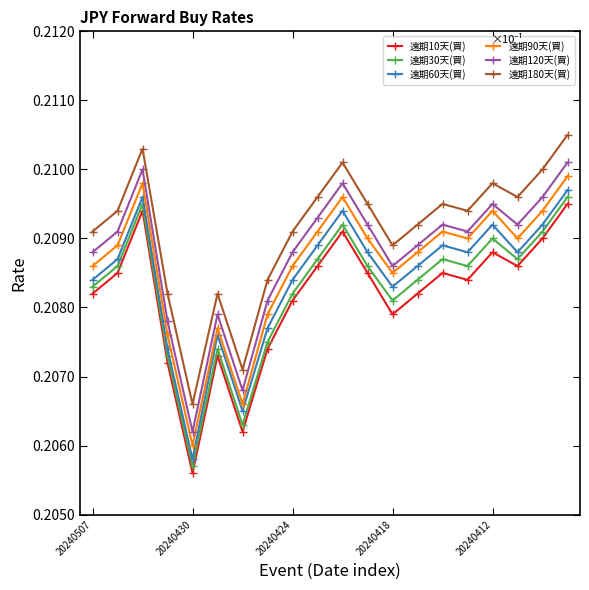

What are all the series names shown in the legend?

遠期10天(買), 遠期30天(買), 遠期60天(買), 遠期90天(買), 遠期120天(買), 遠期180天(買)